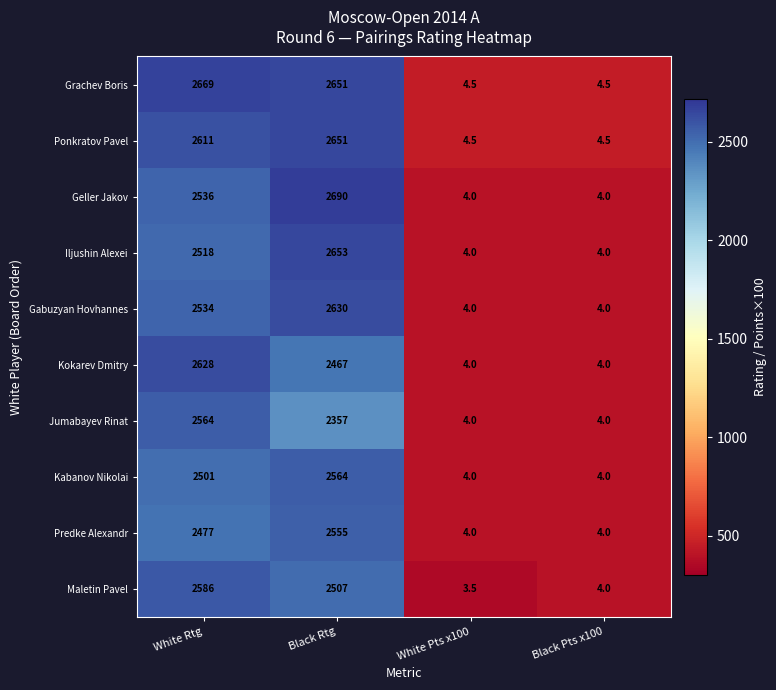

True or false: Kabanov Nikolai has a value of 3477.7 at White Rtg.

False